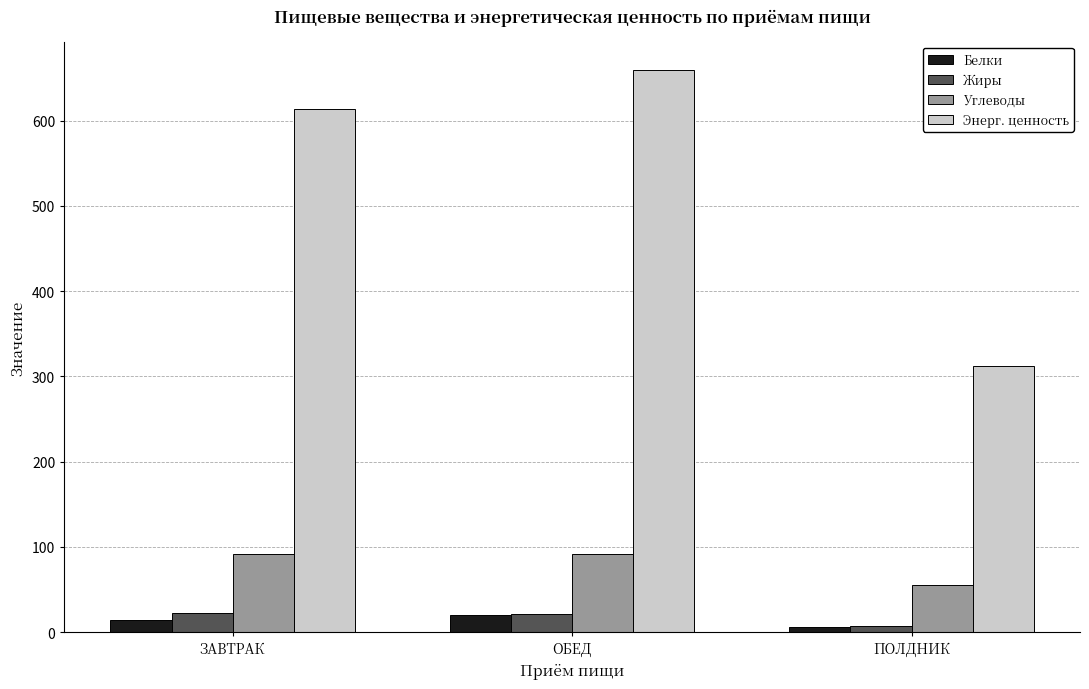

What is the difference between the highest and lowest values at ЗАВТРАК?

599.4